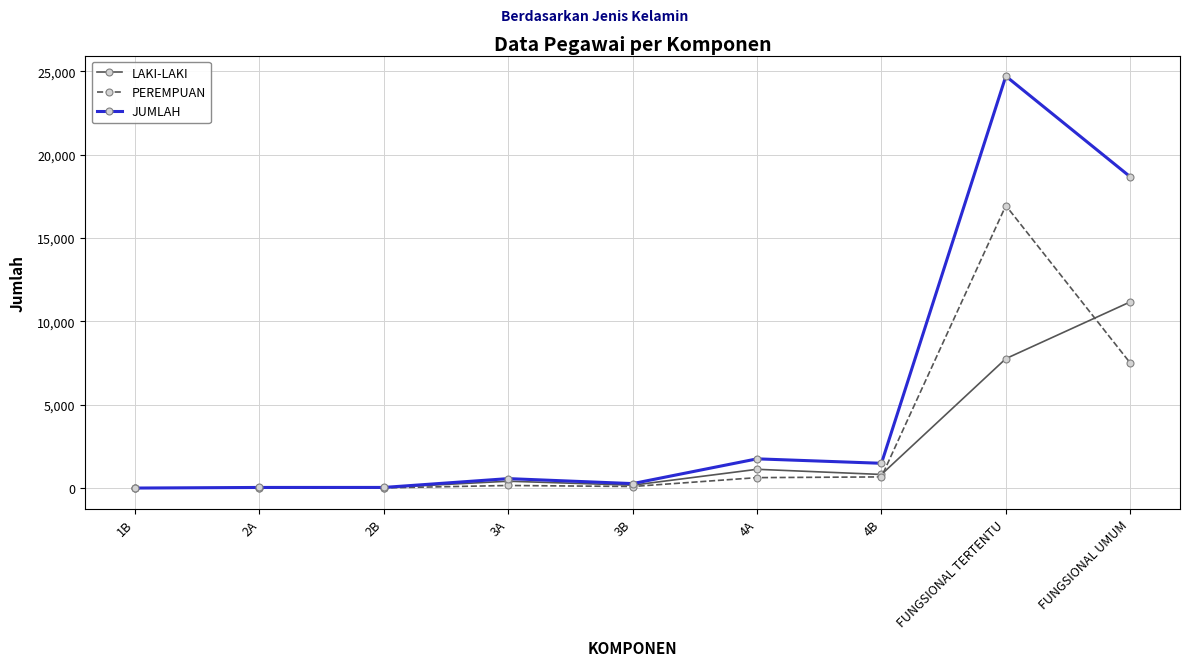

What value does the JUMLAH series have at 2A, to the nearest 50?

50